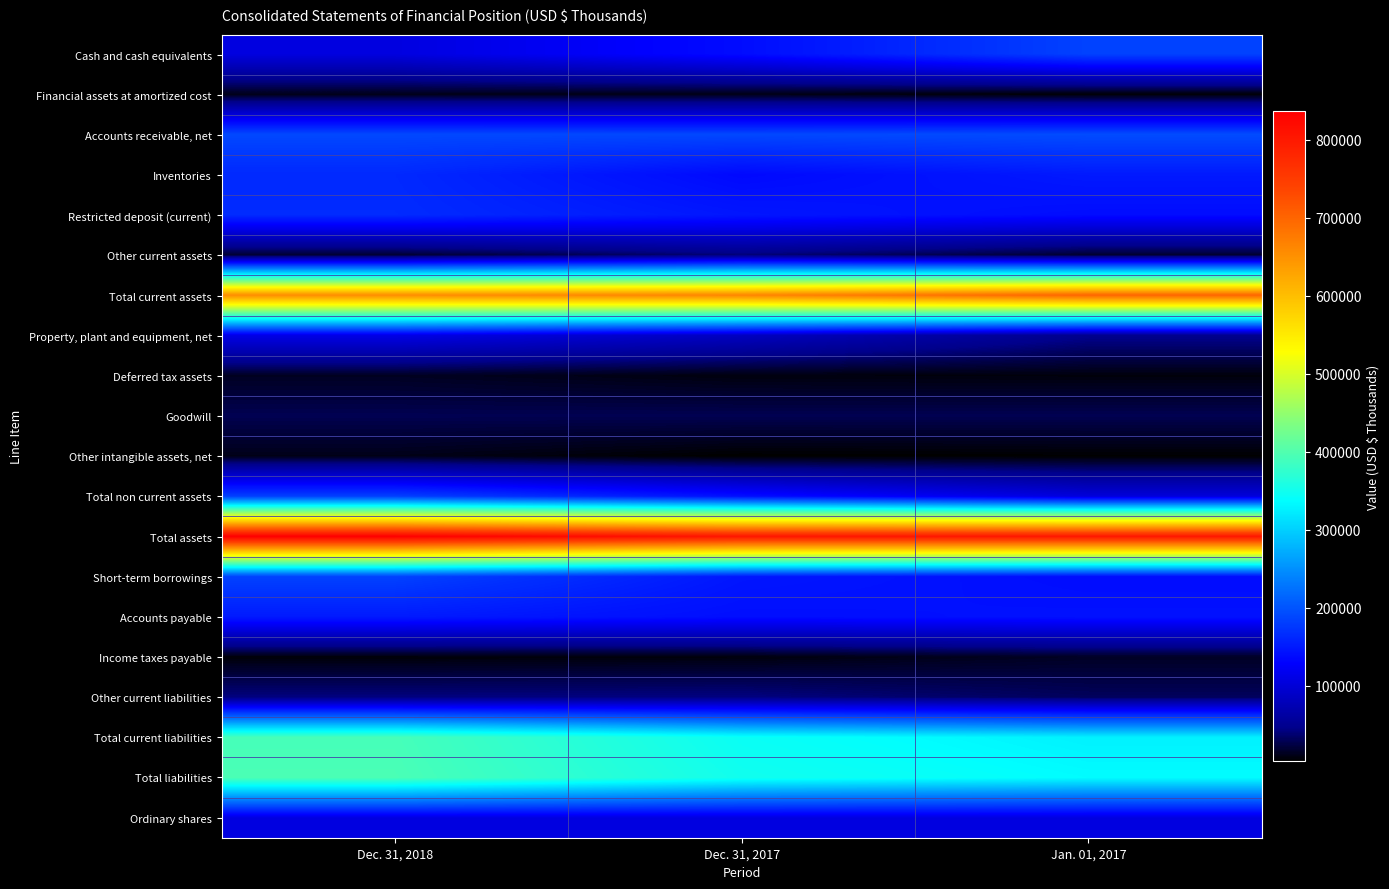

What is the smallest value displayed?

2899